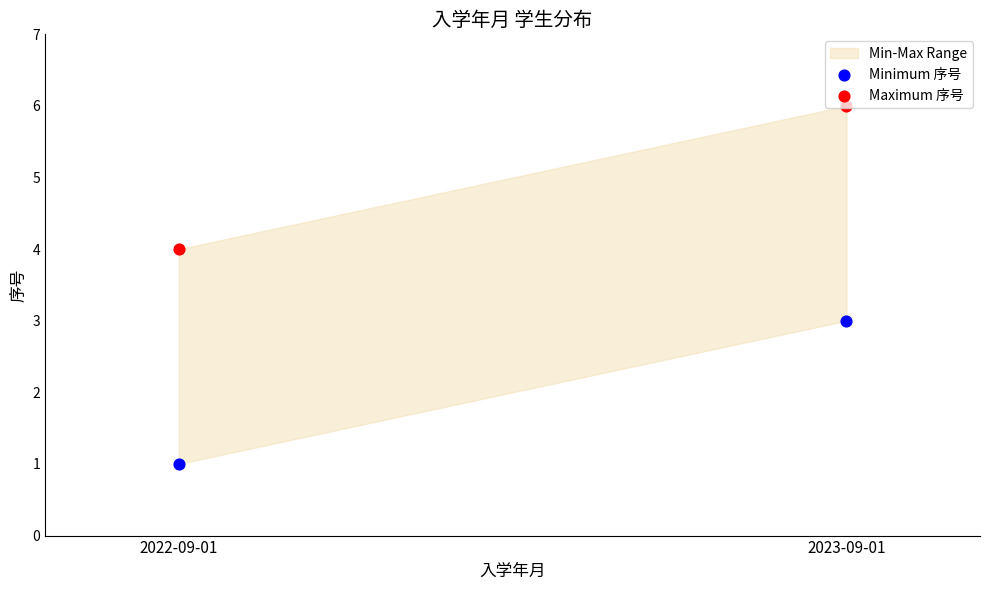

Is the value of Maximum 序号 at 2023-09-01 greater than the value of Minimum 序号 at 2023-09-01?

Yes